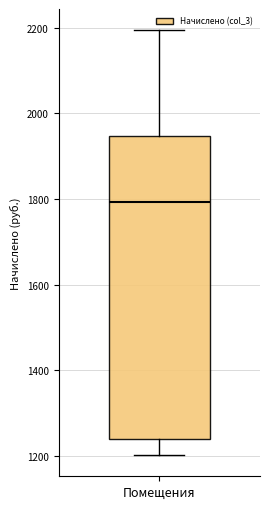

Read this box plot against the y-axis: the position of the median line, the range covered by the box, and the ends of both whiskers. The values are not printed on the chart, so give them approximately, as read against the axis.

median 1800, box 1240 to 1940, whiskers 1200 to 2200